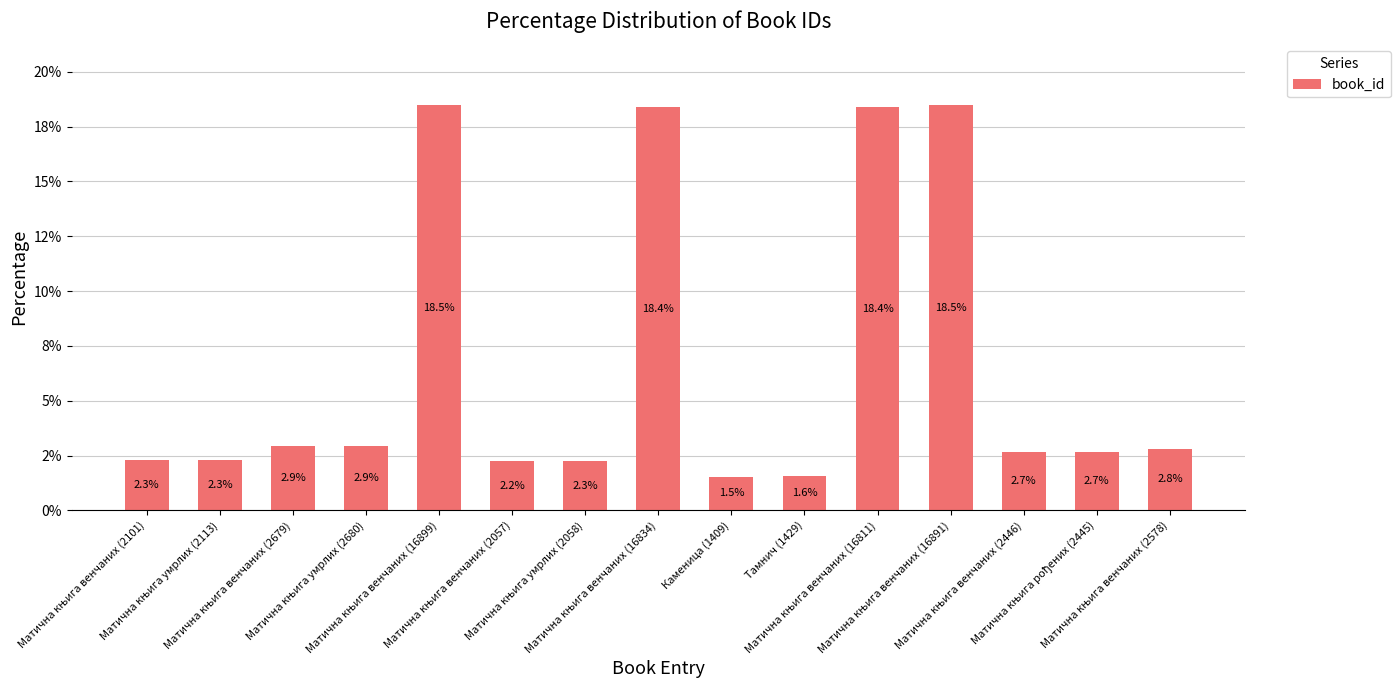

What is the label of the 7th bar from the left?

Матична књига умрлих (2058)